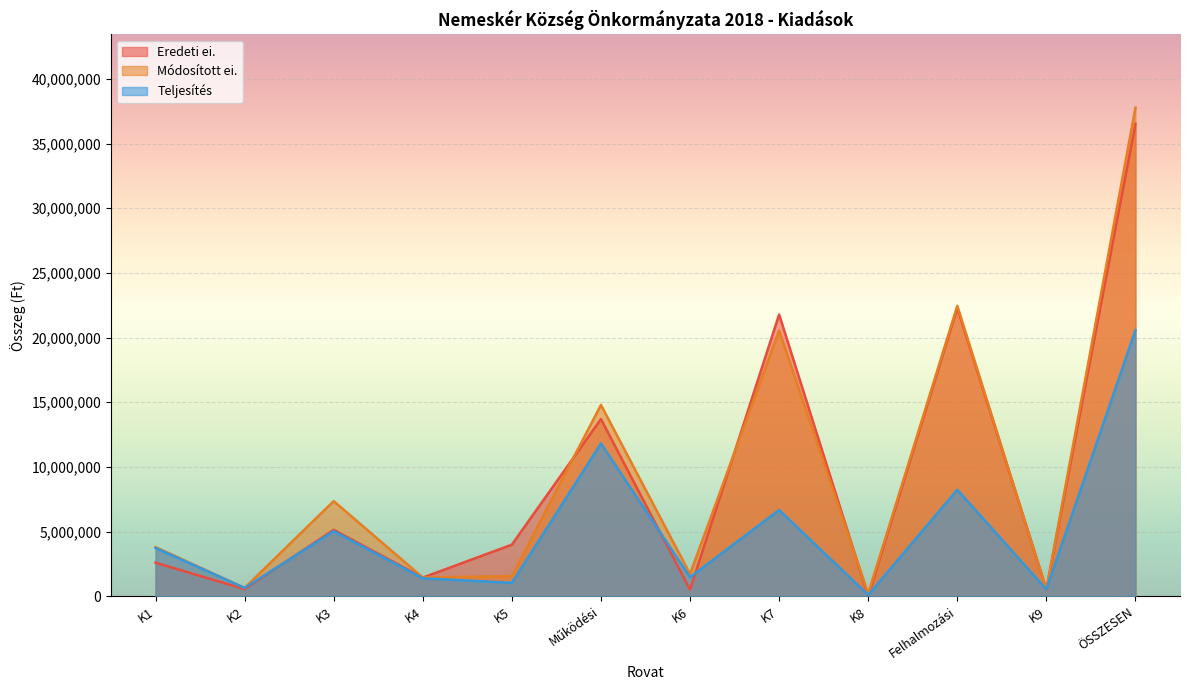

At which category is the sum across all series the highest?

ÖSSZESEN